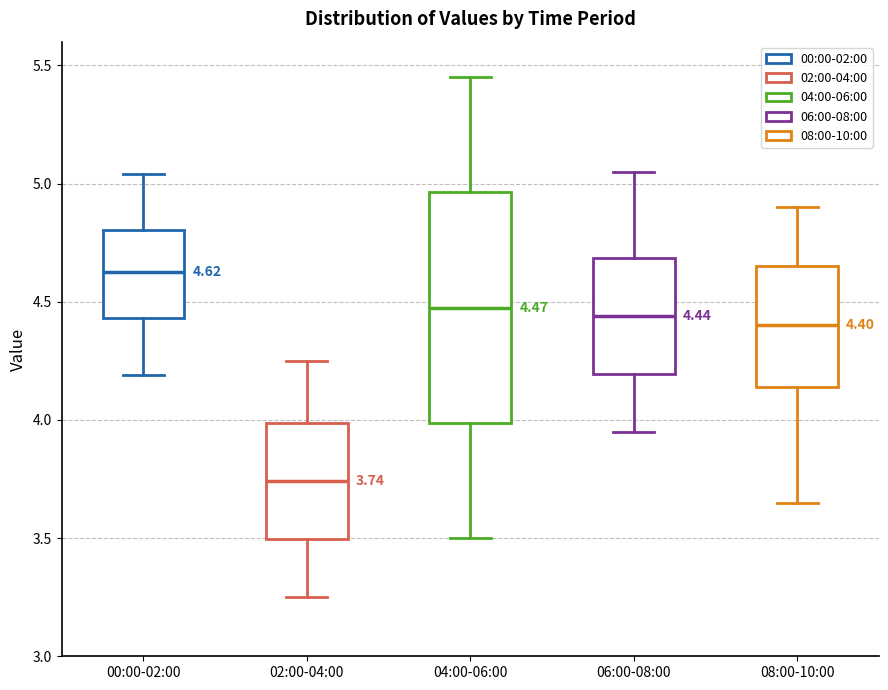

Which box is the tallest, from its lower edge to its upper edge?

04:00-06:00